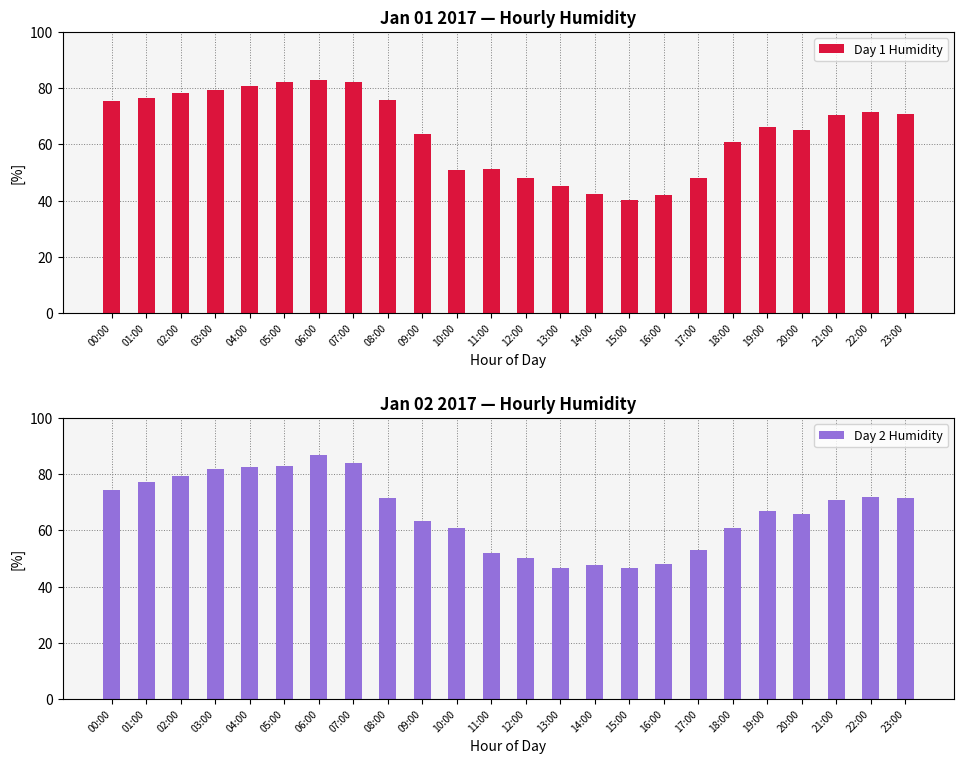

List the series in order of their overall mean, lowest first.

Day 1 Humidity, Day 2 Humidity